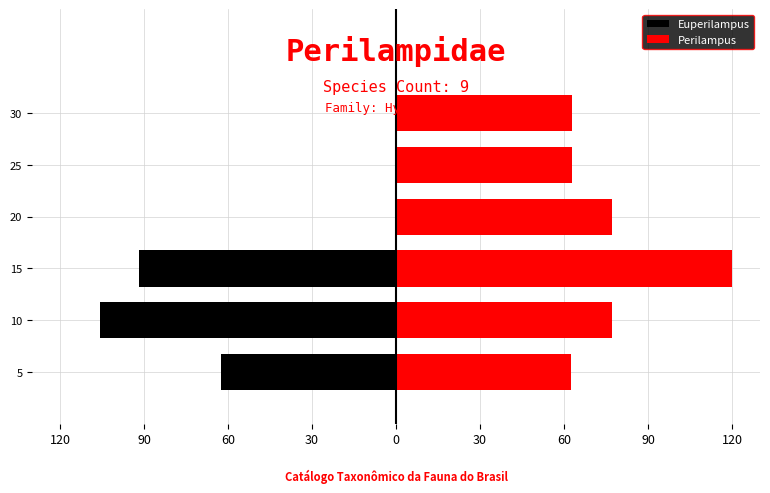

Between 20 and 15, which is larger?

20